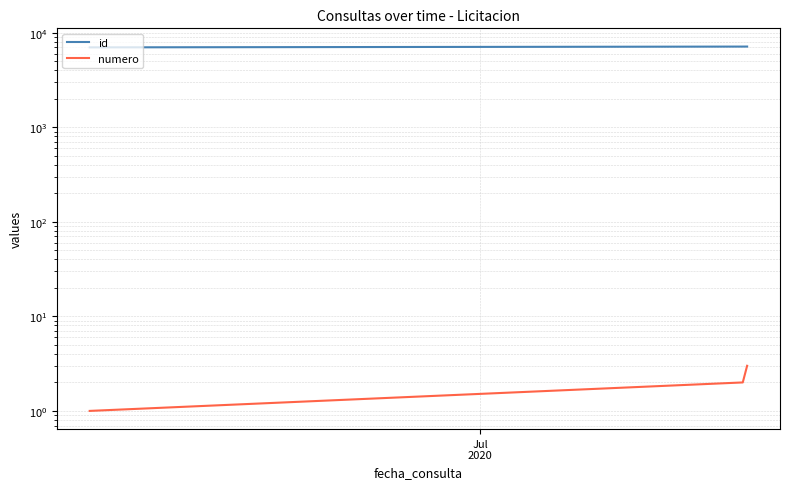

Reading right to left, extract all data points from this chart.

id: 7122	7117	6981
numero: 3	2	1